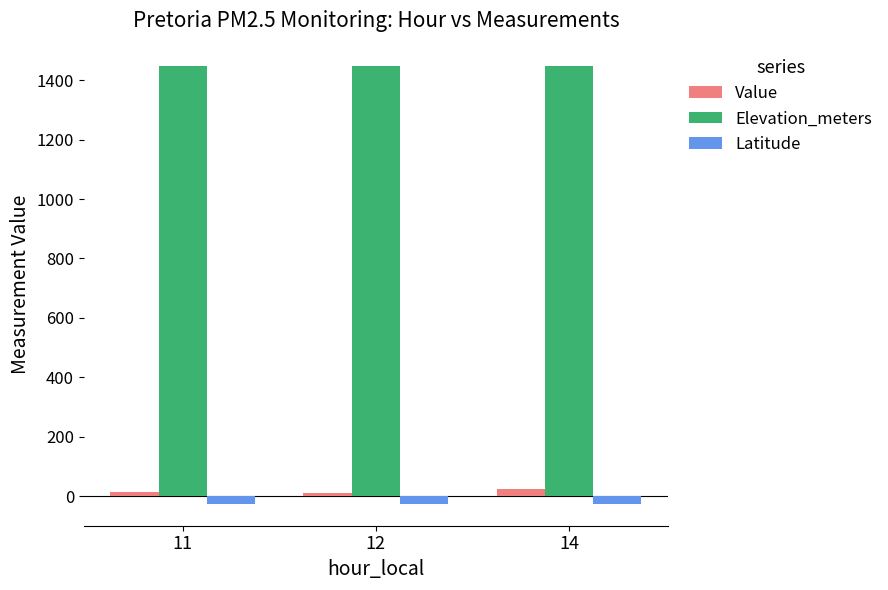

Count the number of data series in this chart.

3